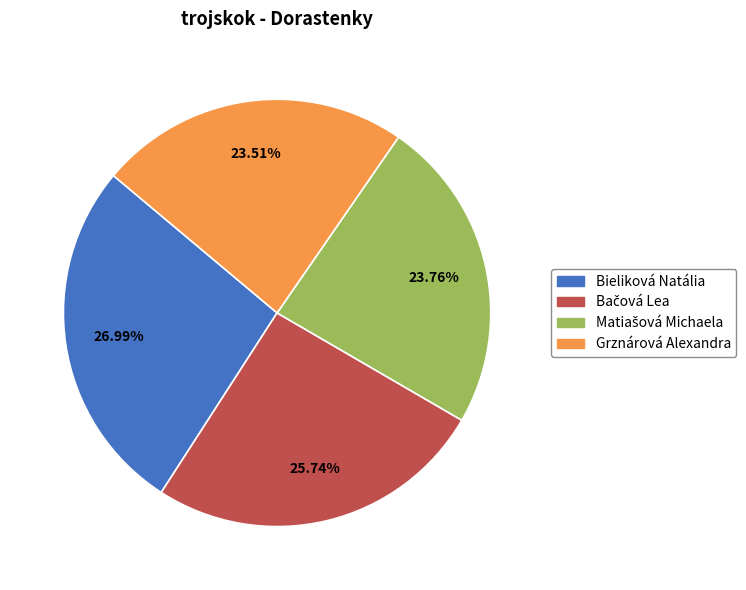

Is it true that Bieliková Natália is 27% of the pie?

True